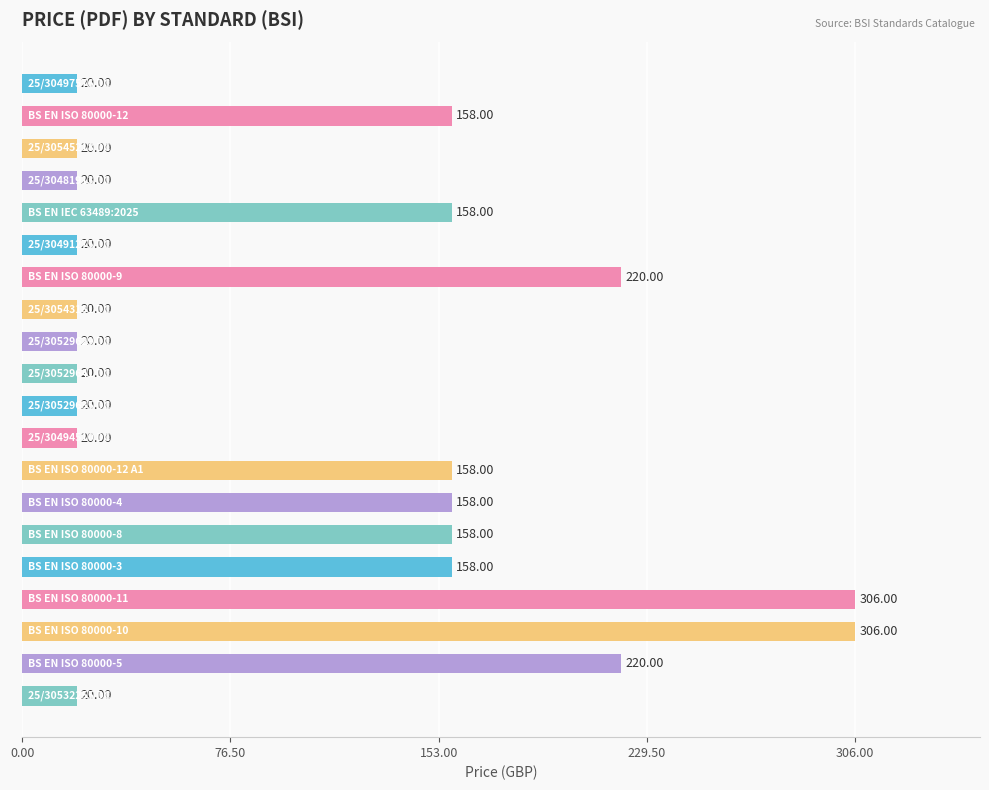

What is the sum of all values?

2200